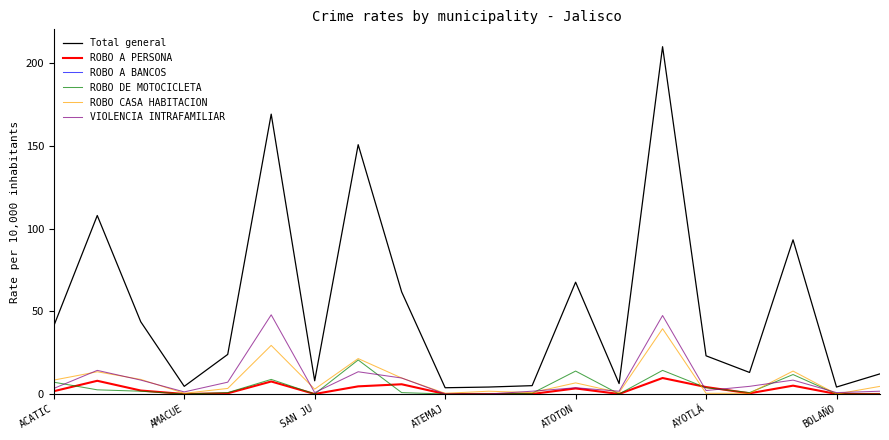

What is the maximum value for ROBO A PERSONA?

9.7